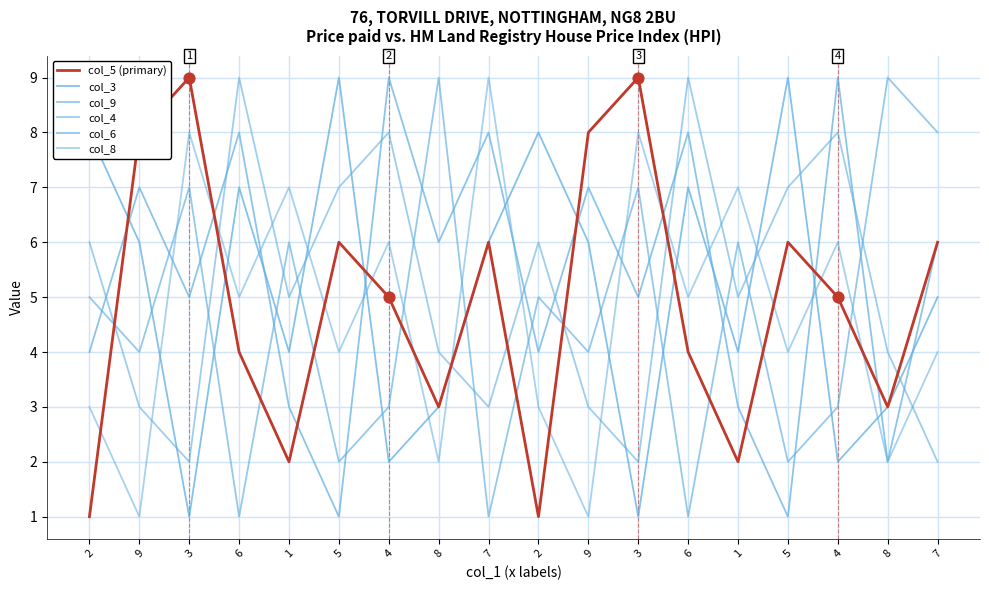

Does the chart have visible grid lines?

Yes